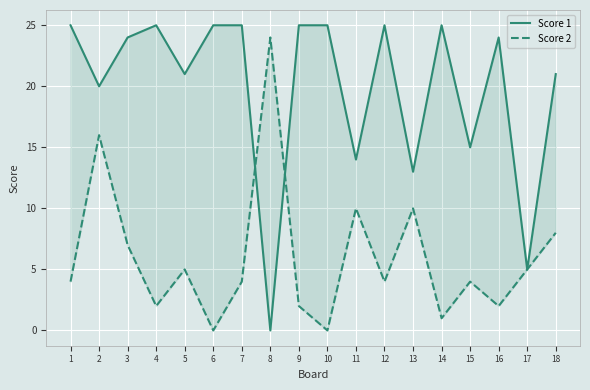

At which label does Score 1 reach its peak?

1